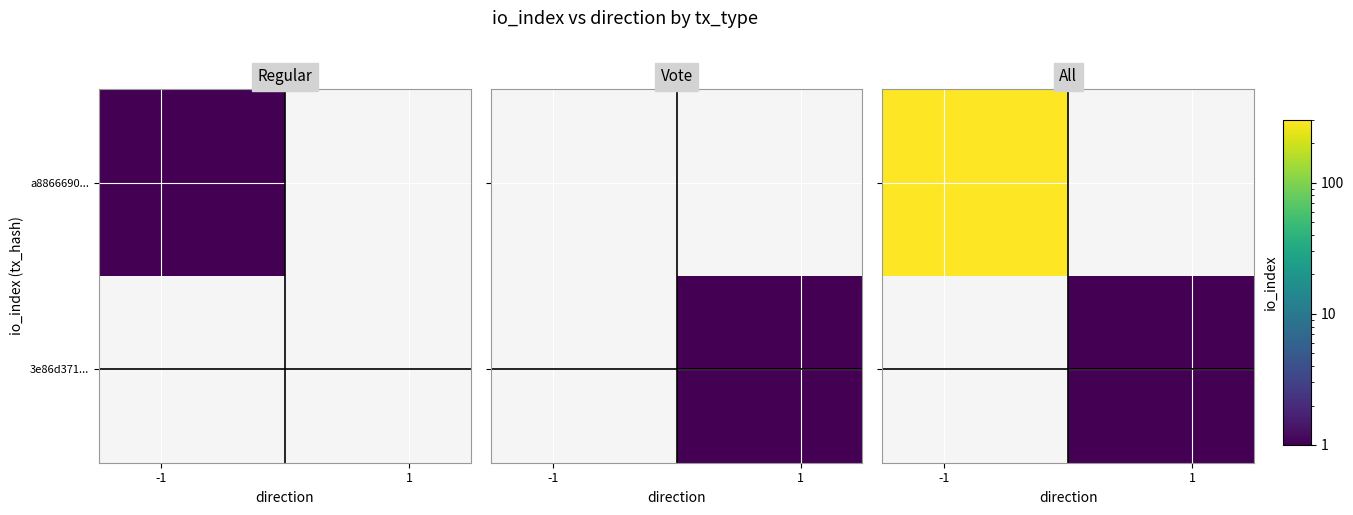

Which series has the largest range (max minus min)?

a8866690...